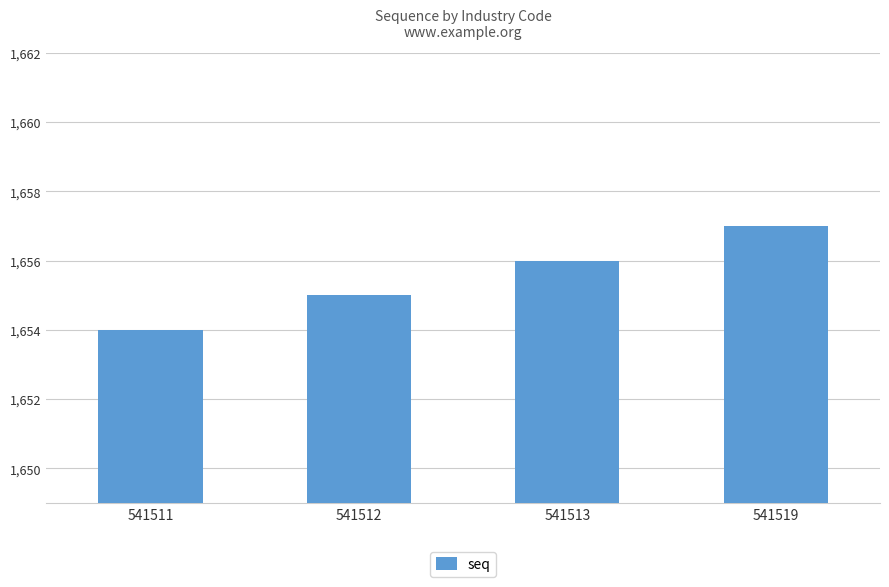

What is the approximate value at 541512?

1655